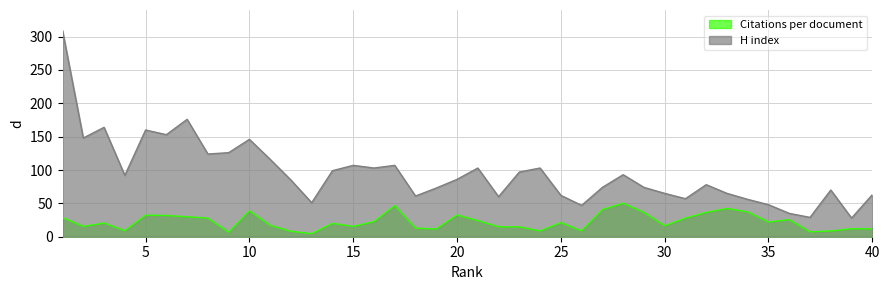

Where is the first local minimum for H index?

2